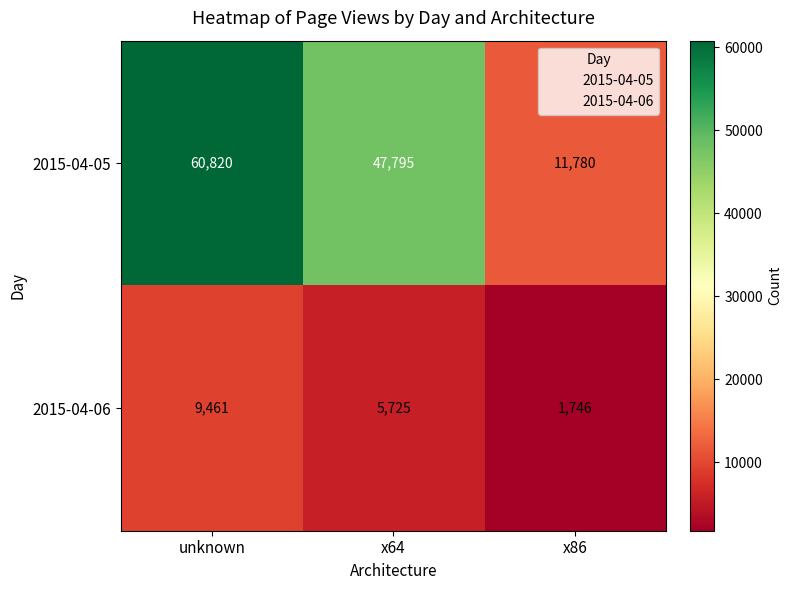

What is the difference between the maximum and minimum values in the 2015-04-05 series?

49040